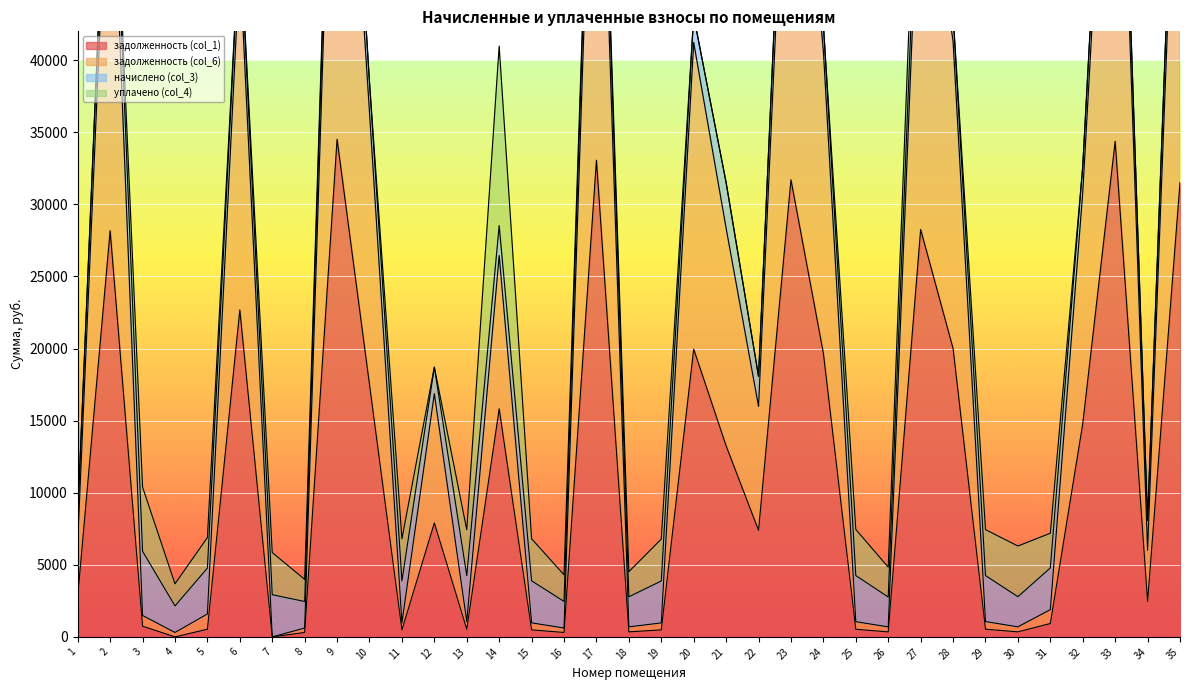

What is the sum of the задолженность (col_6) values at 7 and 13?

1061.4